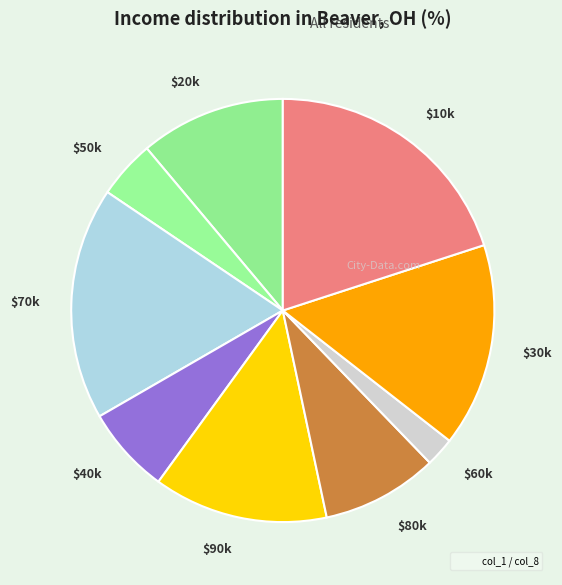

Is $70k the majority of the pie?

No